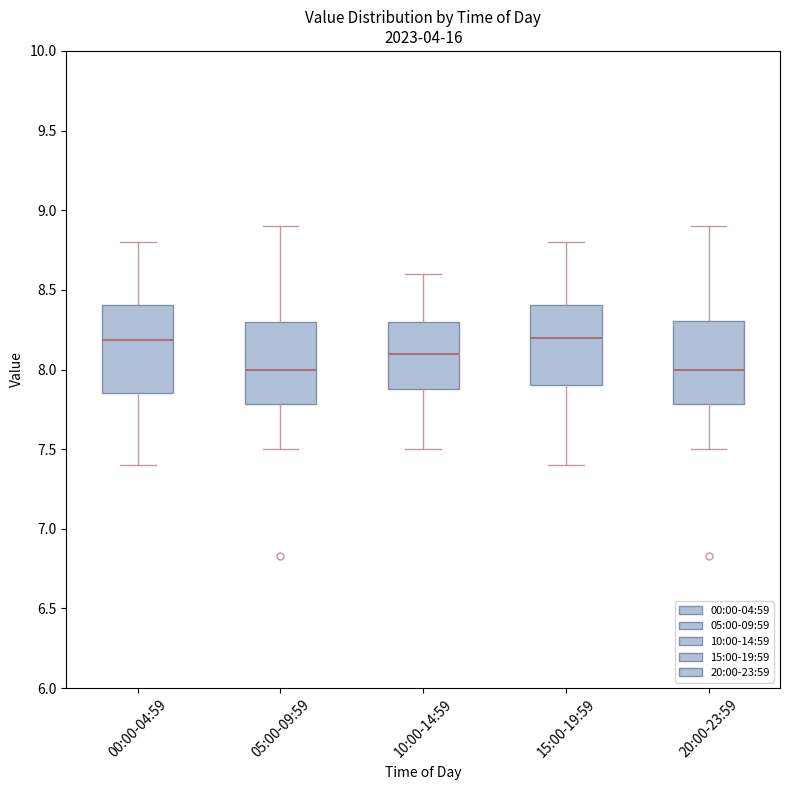

Reading left to right, read every box against the y-axis: the position of its median line, the range the box covers, and the ends of its whiskers. The values are not printed on the chart, so give them approximately, as read against the axis.

00:00-04:59: median 8.20, box 7.85 to 8.40, whiskers 7.40 to 8.80
05:00-09:59: median 8.00, box 7.80 to 8.30, whiskers 7.50 to 8.90
10:00-14:59: median 8.10, box 7.90 to 8.30, whiskers 7.50 to 8.60
15:00-19:59: median 8.20, box 7.90 to 8.40, whiskers 7.40 to 8.80
20:00-23:59: median 8.00, box 7.80 to 8.30, whiskers 7.50 to 8.90